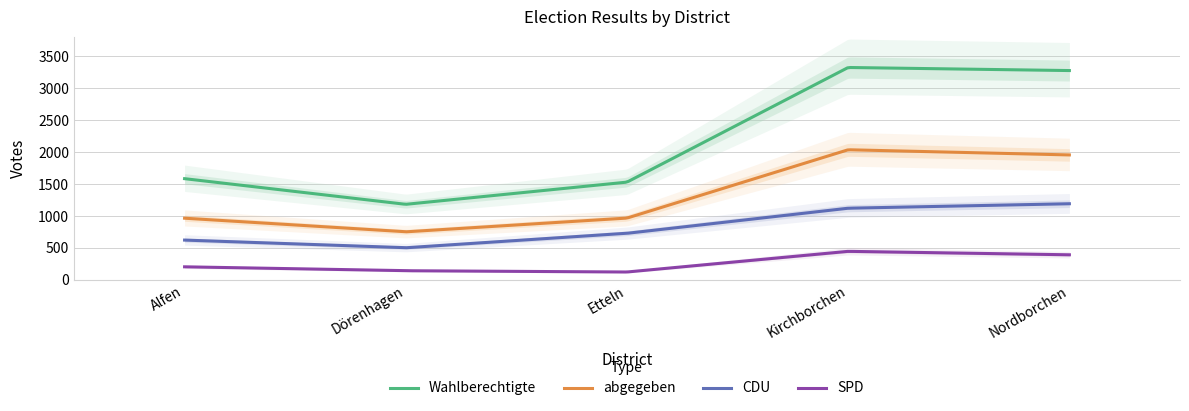

What is the label of the 1st point from the right?

Nordborchen